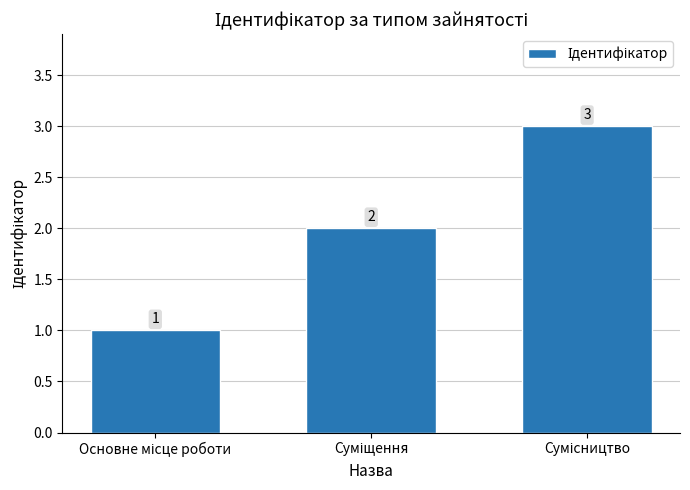

How many series are shown in this chart?

1